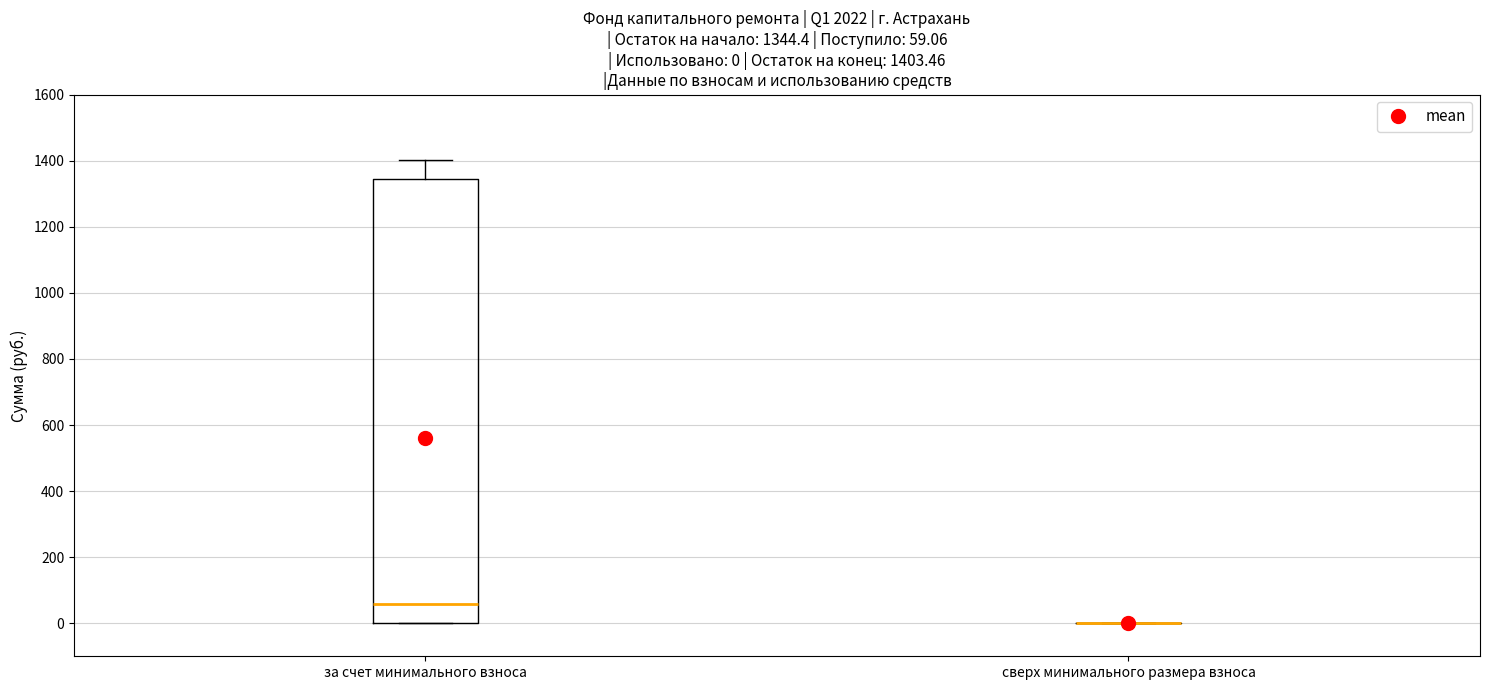

Comparing the boxes themselves (not the whiskers), which one is the tallest?

за счет минимального взноса